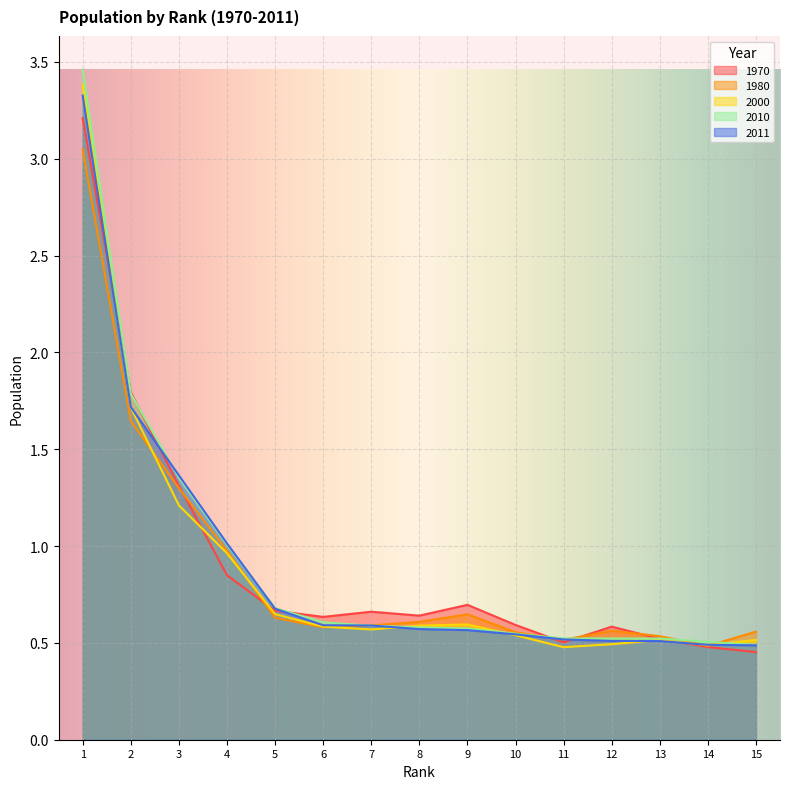

Count the number of data series in this chart.

5